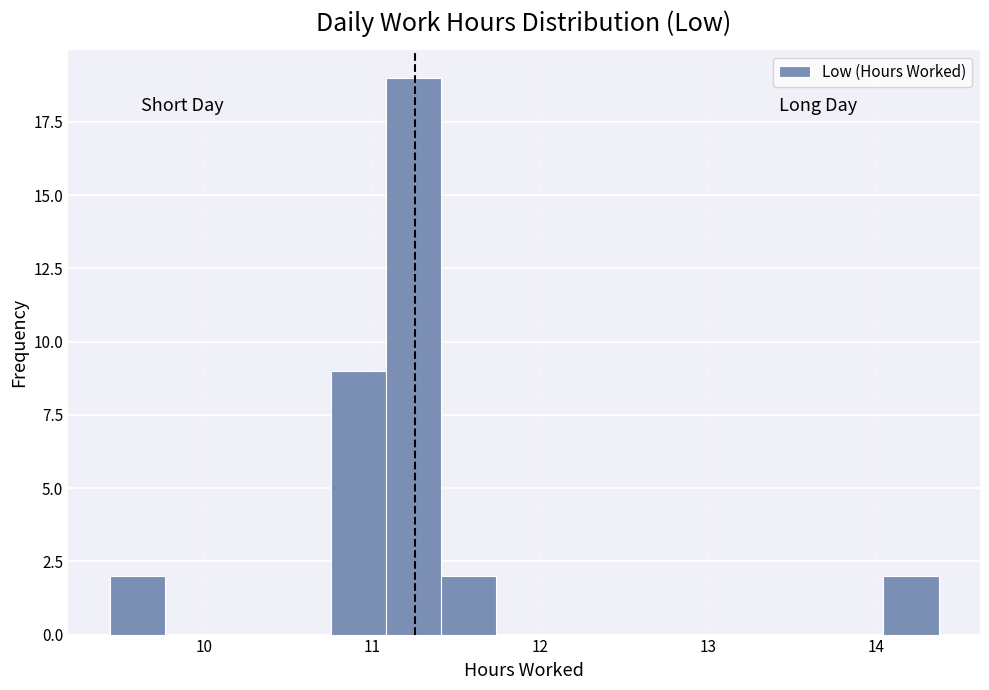

Around what value on the x-axis is the tallest bar? Give the approximate position of its centre, as read against the axis.

11.2